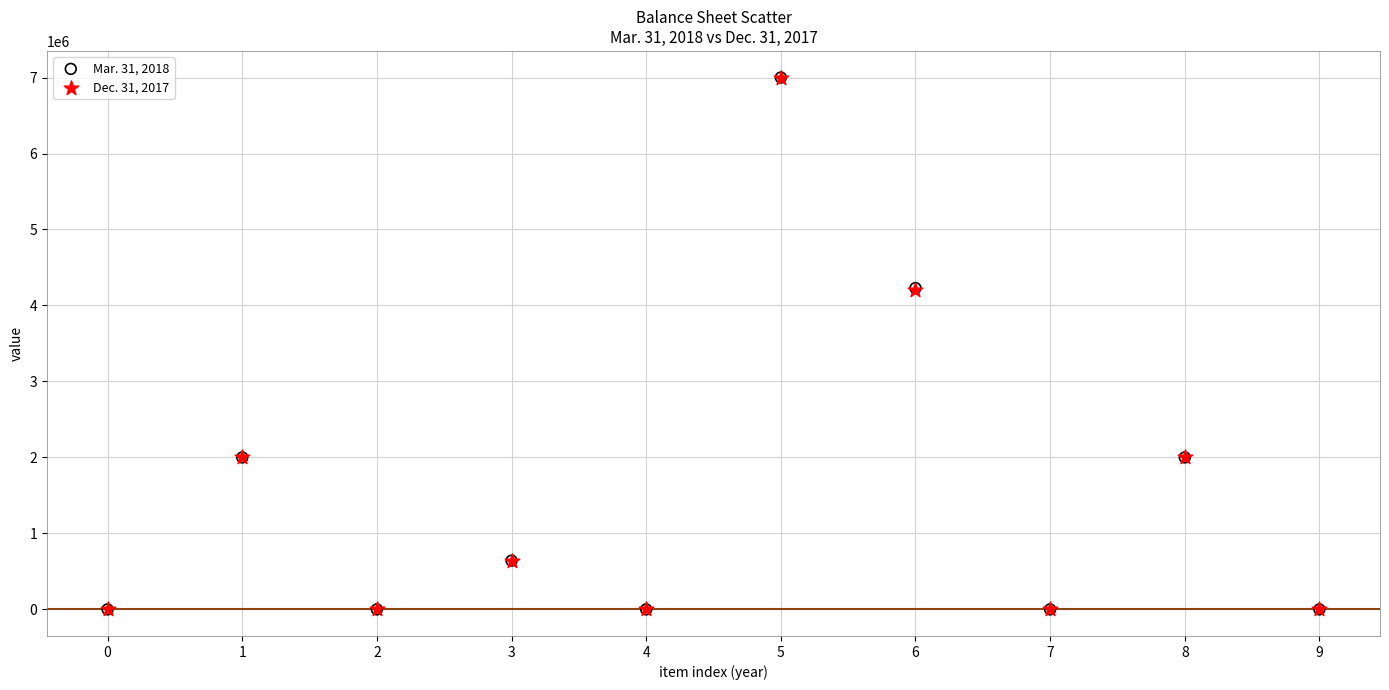

What are all the series names shown in the legend?

Mar. 31, 2018, Dec. 31, 2017